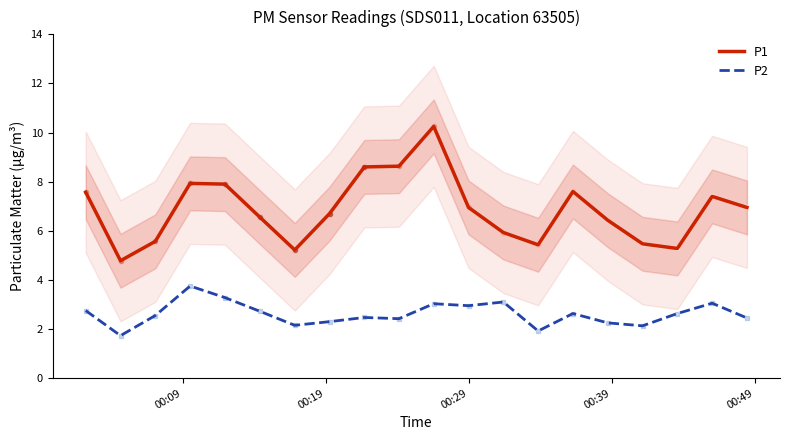

How many interior local valleys does the P1 series have?

4